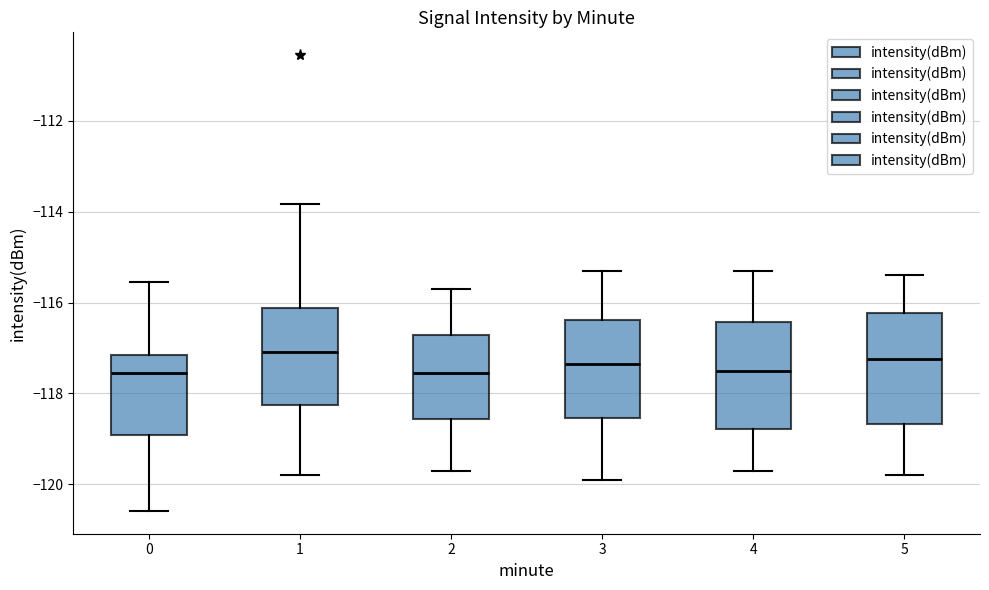

Where does the upper whisker of the box at x = 5 end on the y-axis? The values are not printed on the chart, so give them approximately, as read against the axis.

-115.4